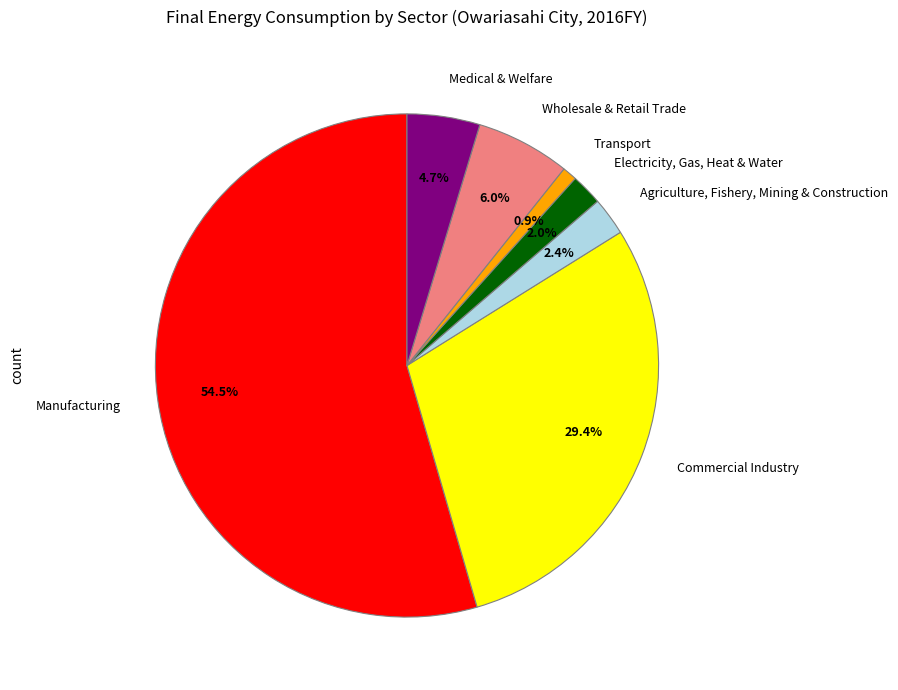

The Commercial Industry slice represents 29% of the pie. True or false?

True